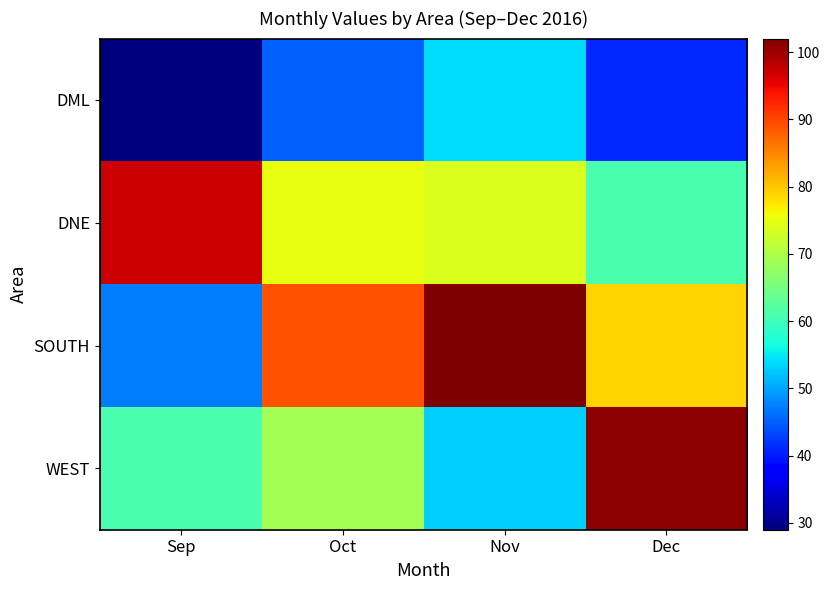

Reading right to left, list all the values displayed in this chart.

DML: Dec=41	Nov=54	Oct=45	Sep=29
DNE: Dec=61	Nov=74	Oct=75	Sep=97
SOUTH: Dec=79	Nov=102	Oct=89	Sep=47
WEST: Dec=101	Nov=53	Oct=69	Sep=61